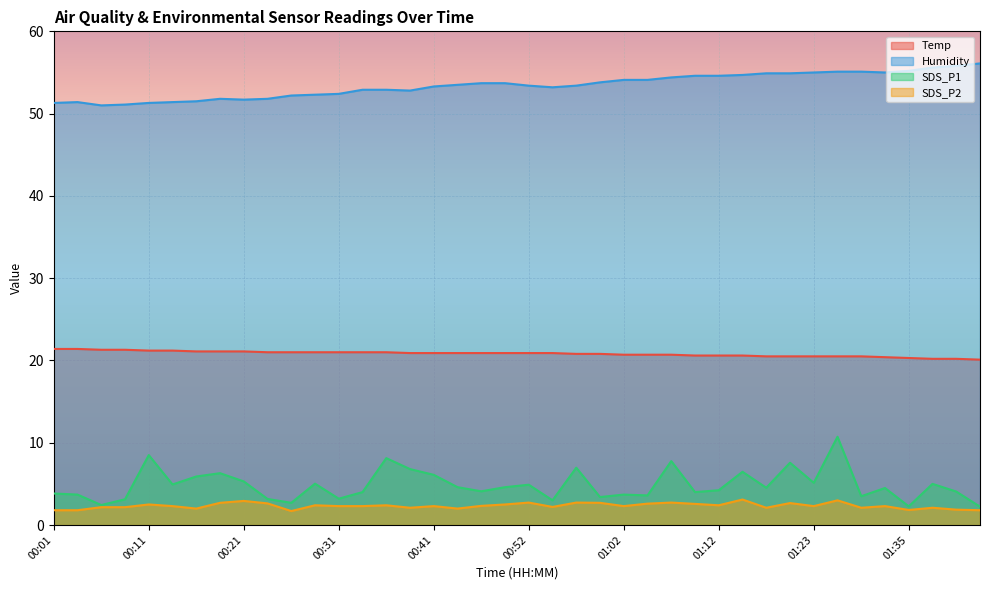

Reading left to right, transcribe all the data shown in this chart.

Temp: 00:01=21.4	00:03=21.4	00:06=21.3	00:08=21.3	00:11=21.2	00:13=21.2	00:16=21.1	00:18=21.1	00:21=21.1	00:23=21.0	00:26=21.0	00:28=21.0	00:31=21.0	00:33=21.0	00:36=21.0	00:38=20.9	00:41=20.9	00:43=20.9	00:46=20.9	00:49=20.9	00:52=20.9	00:54=20.9	00:57=20.8	00:59=20.8	01:02=20.7	01:04=20.7	01:06=20.7	01:11=20.6	01:12=20.6	01:15=20.6	01:17=20.5	01:20=20.5	01:23=20.5	01:26=20.5	01:29=20.5	01:32=20.4	01:35=20.3	01:37=20.2	01:40=20.2	01:43=20.1
Humidity: 00:01=51.3	00:03=51.4	00:06=51.0	00:08=51.1	00:11=51.3	00:13=51.4	00:16=51.5	00:18=51.8	00:21=51.7	00:23=51.8	00:26=52.2	00:28=52.3	00:31=52.4	00:33=52.9	00:36=52.9	00:38=52.8	00:41=53.3	00:43=53.5	00:46=53.7	00:49=53.7	00:52=53.4	00:54=53.2	00:57=53.4	00:59=53.8	01:02=54.1	01:04=54.1	01:06=54.4	01:11=54.6	01:12=54.6	01:15=54.7	01:17=54.9	01:20=54.9	01:23=55.0	01:26=55.1	01:29=55.1	01:32=55.0	01:35=55.2	01:37=55.6	01:40=55.8	01:43=56.1
SDS_P1: 00:01=3.8	00:03=3.7	00:06=2.4	00:08=3.1	00:11=8.5	00:13=4.9	00:16=5.9	00:18=6.3	00:21=5.3	00:23=3.2	00:26=2.7	00:28=5.0	00:31=3.2	00:33=4.0	00:36=8.1	00:38=6.8	00:41=6.1	00:43=4.6	00:46=4.1	00:49=4.6	00:52=4.9	00:54=3.0	00:57=7.0	00:59=3.4	01:02=3.7	01:04=3.6	01:06=7.8	01:11=4.0	01:12=4.2	01:15=6.5	01:17=4.5	01:20=7.6	01:23=5.1	01:26=10.7	01:29=3.5	01:32=4.5	01:35=2.3	01:37=5.0	01:40=4.1	01:43=2.2
SDS_P2: 00:01=1.8	00:03=1.8	00:06=2.2	00:08=2.2	00:11=2.5	00:13=2.3	00:16=2.0	00:18=2.7	00:21=2.9	00:23=2.6	00:26=1.7	00:28=2.4	00:31=2.3	00:33=2.3	00:36=2.4	00:38=2.1	00:41=2.3	00:43=2.0	00:46=2.3	00:49=2.5	00:52=2.7	00:54=2.2	00:57=2.7	00:59=2.7	01:02=2.3	01:04=2.6	01:06=2.7	01:11=2.6	01:12=2.4	01:15=3.1	01:17=2.1	01:20=2.7	01:23=2.3	01:26=3.0	01:29=2.1	01:32=2.3	01:35=1.8	01:37=2.1	01:40=1.9	01:43=1.8